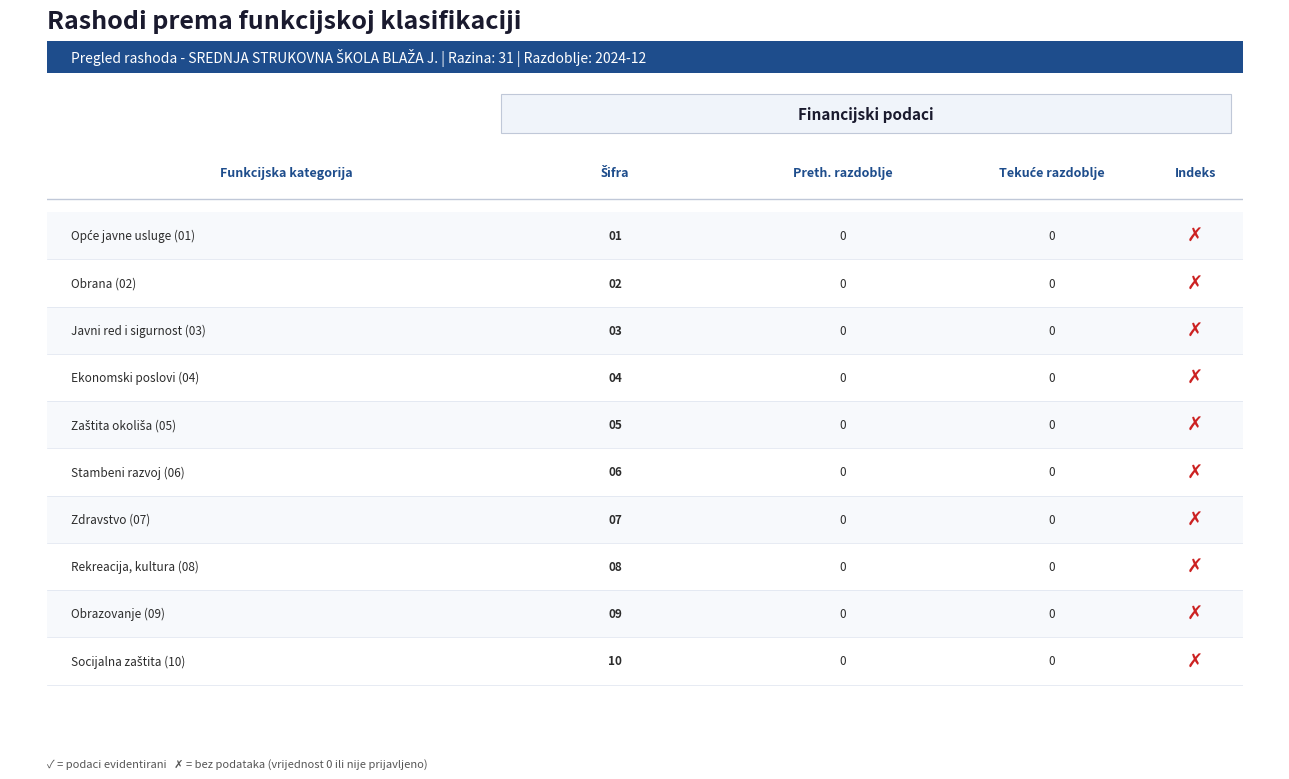

Which series has the largest range (max minus min)?

Opće javne usluge (01)